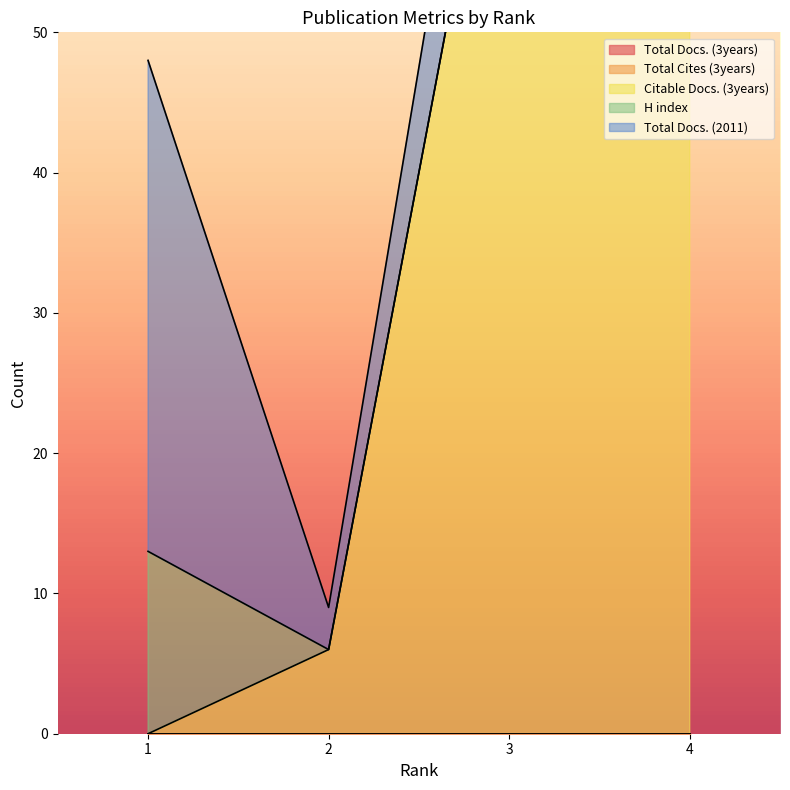

True or false: Total Docs. (2011) and H index cross at least once.

False